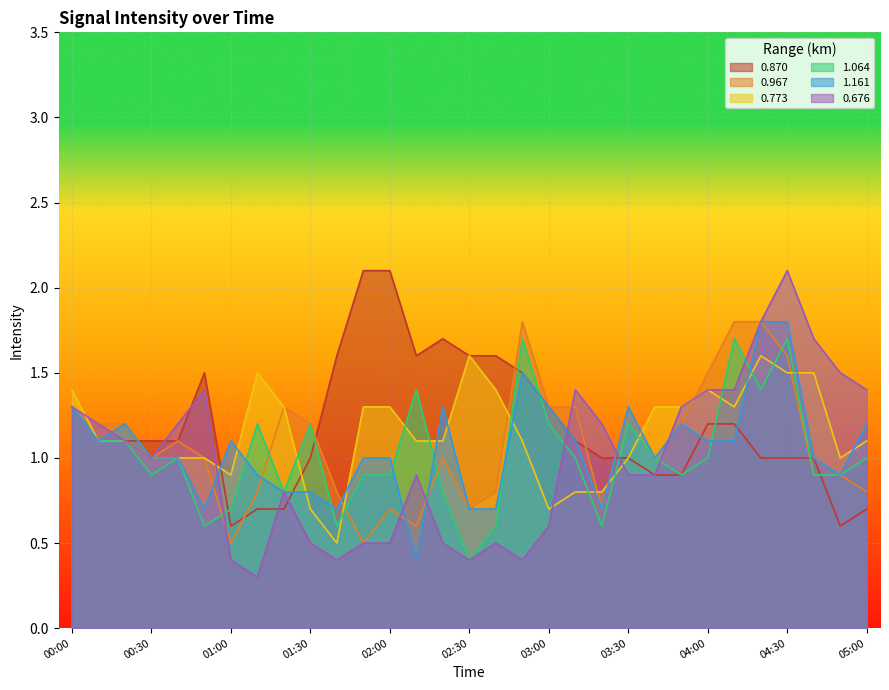

At which label is 0.870 closest to 1?

01:30